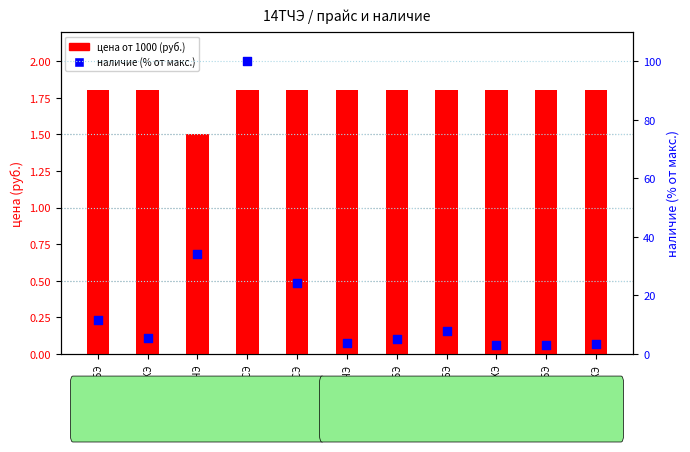

Which series has the widest spread of Y values?

наличие (% от макс.)